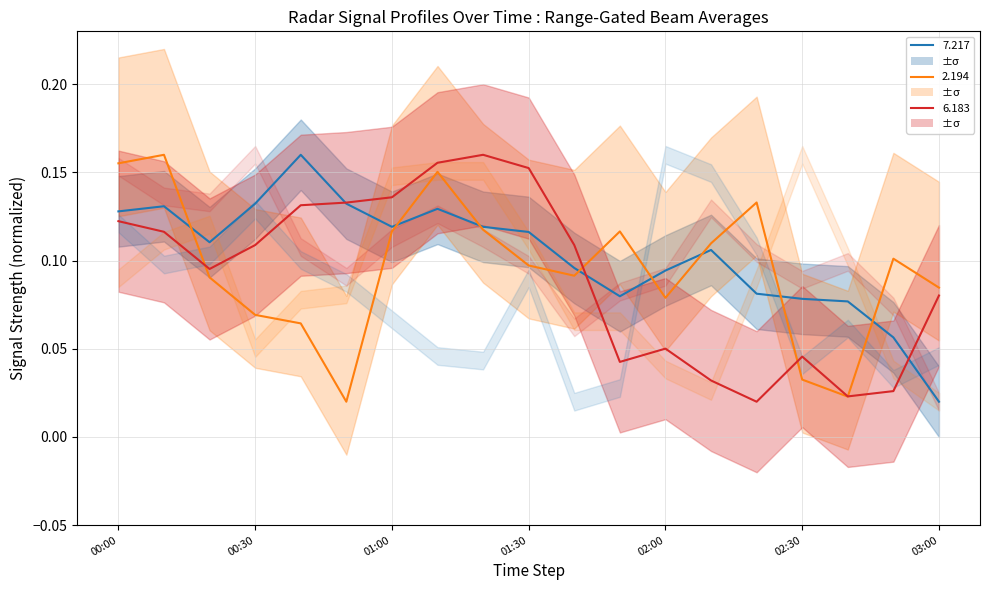

Rank the series by their average value, from lowest to highest.

6.183, 2.194, 7.217